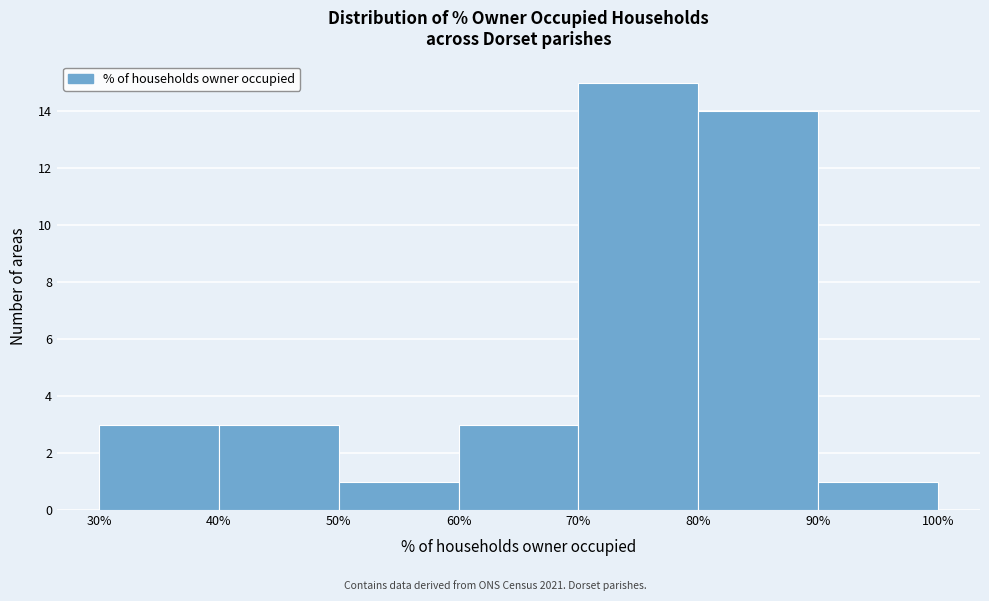

What is the height of the bar covering 30% to 40% on the x-axis? The values are not printed on the chart, so give them approximately, as read against the axis.

3